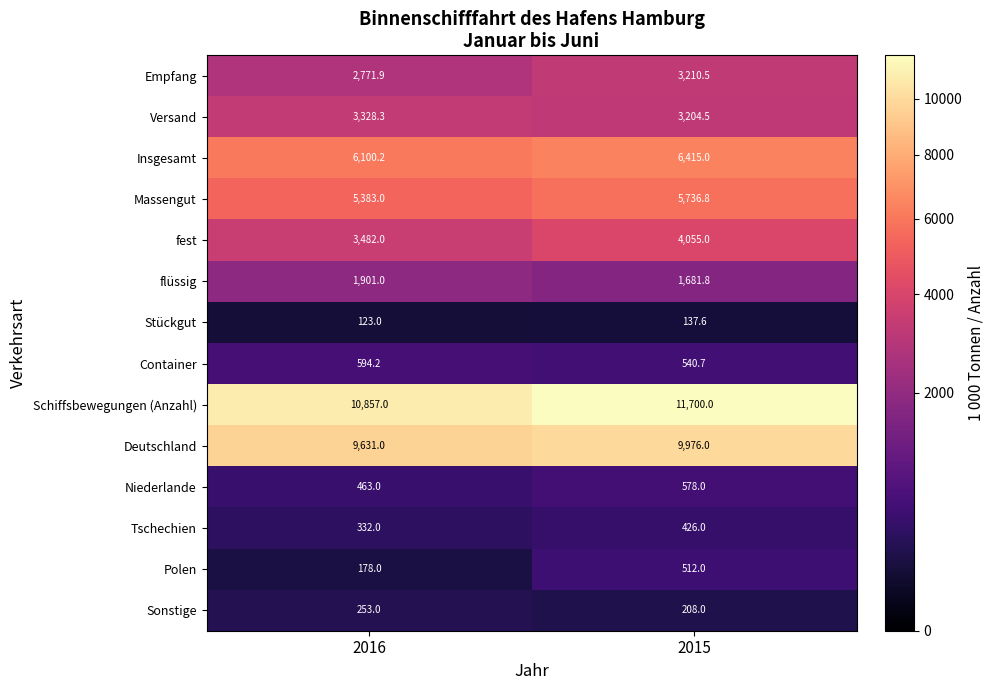

What is the sum of the Versand values at 2016 and 2015?

6532.8